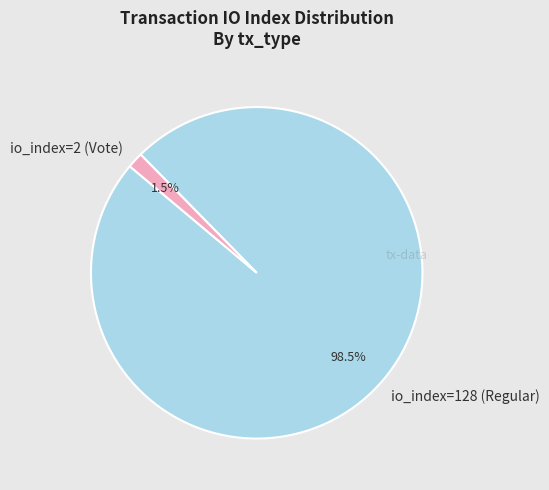

Which category accounts for the majority?

io_index=128 (Regular)